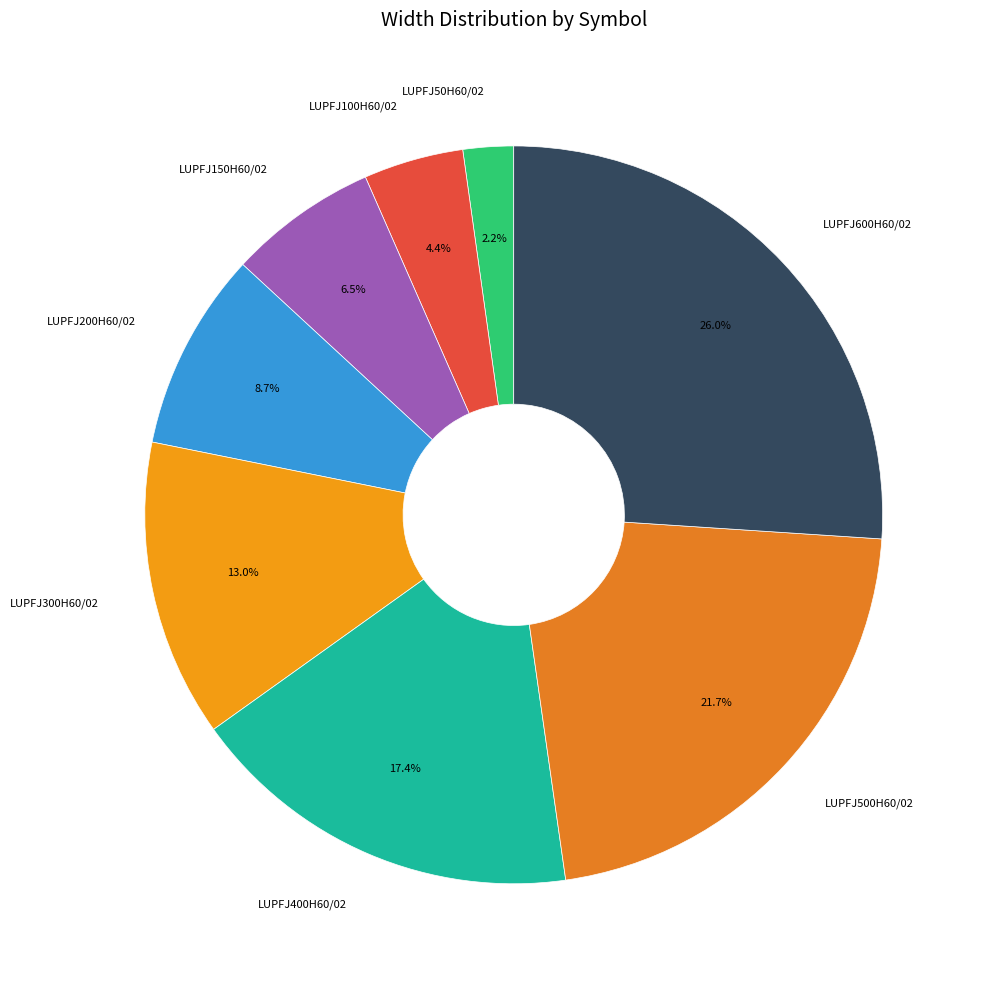

How many slices are in this pie chart?

8